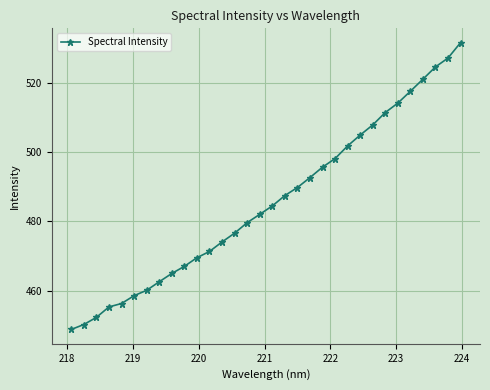

What is the value of the 14th point from the left?

476.6